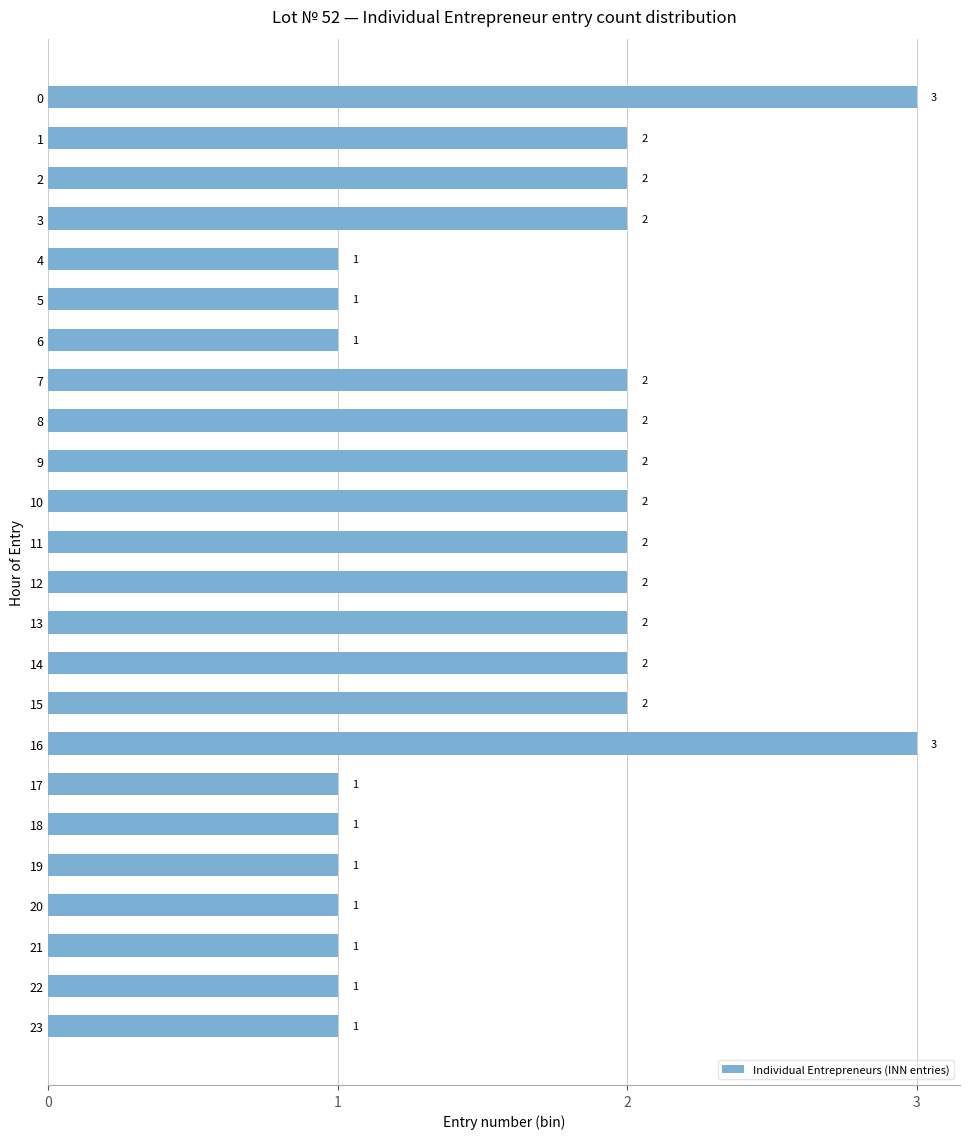

Reading bottom to top, list all the values displayed in this chart.

23=1	22=1	21=1	20=1	19=1	18=1	17=1	16=3	15=2	14=2	13=2	12=2	11=2	10=2	9=2	8=2	7=2	6=1	5=1	4=1	3=2	2=2	1=2	0=3